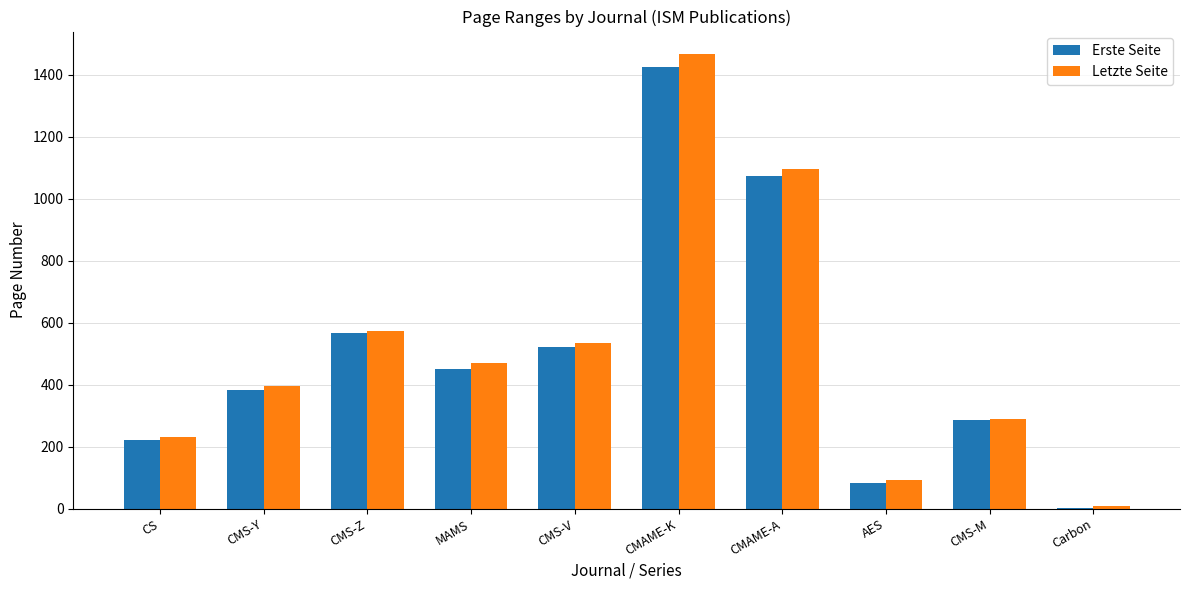

True or false: Erste Seite has a value of 190 at CMS-V.

False